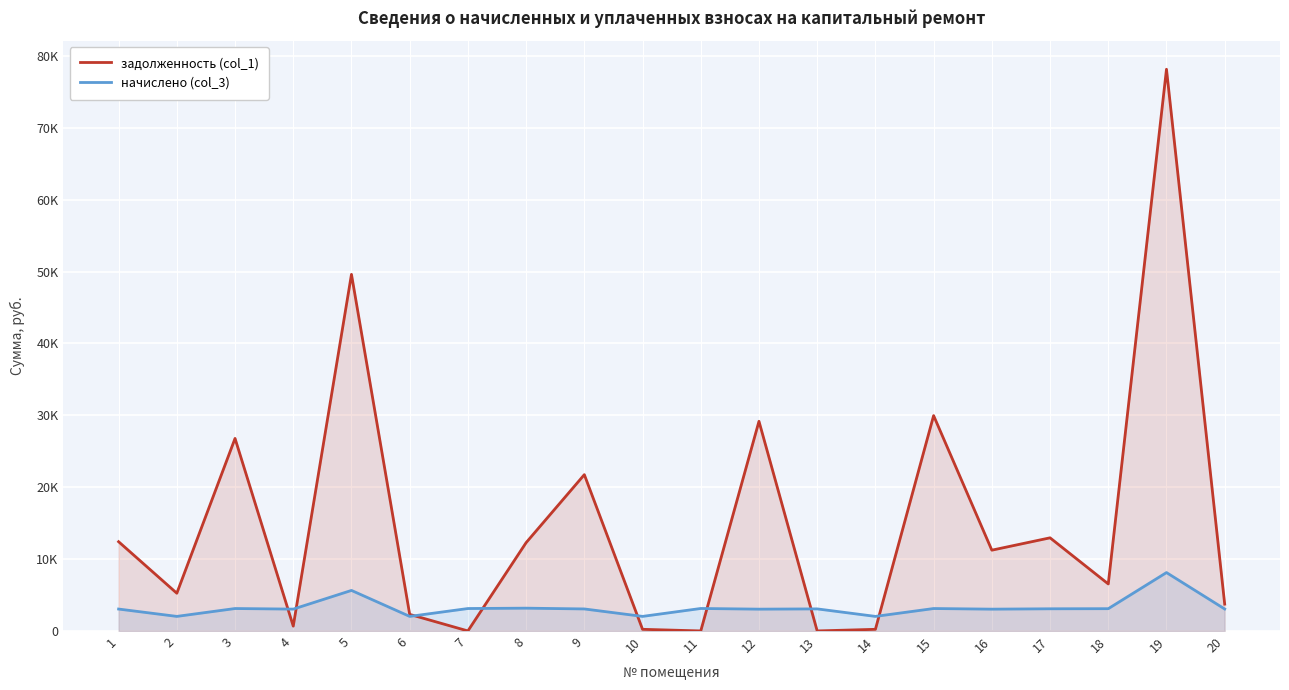

What is the spread (max minus min) of values at 19?

70035.4